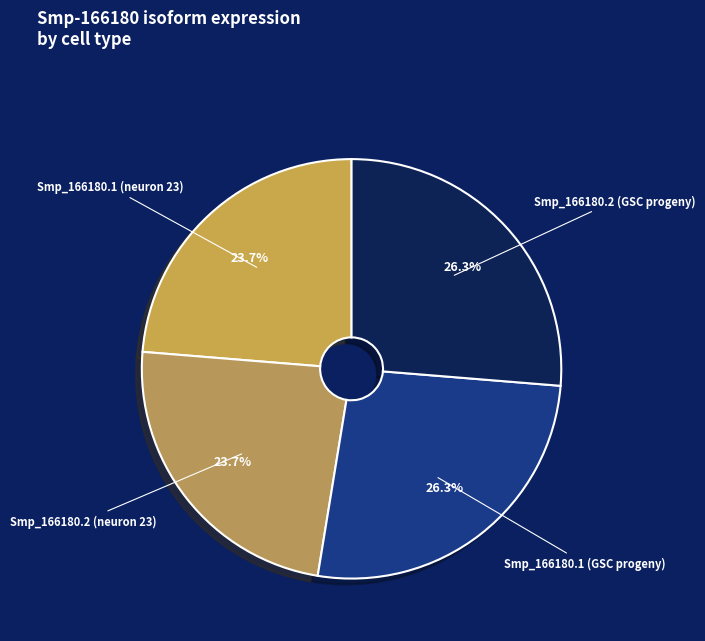

Which has a higher value, Smp_166180.2 (GSC progeny) or Smp_166180.1 (neuron 23)?

Smp_166180.2 (GSC progeny)